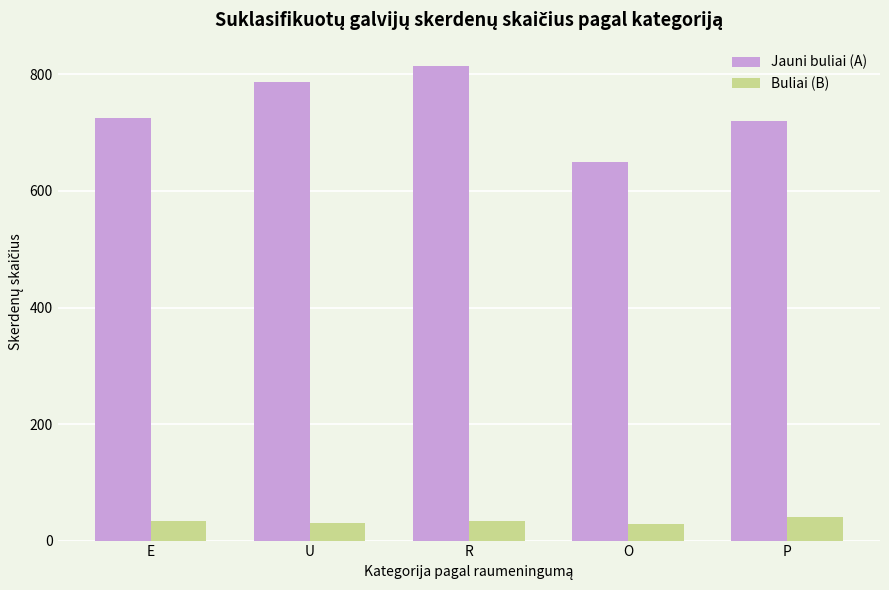

What is the highest value of the Jauni buliai (A) series?

814